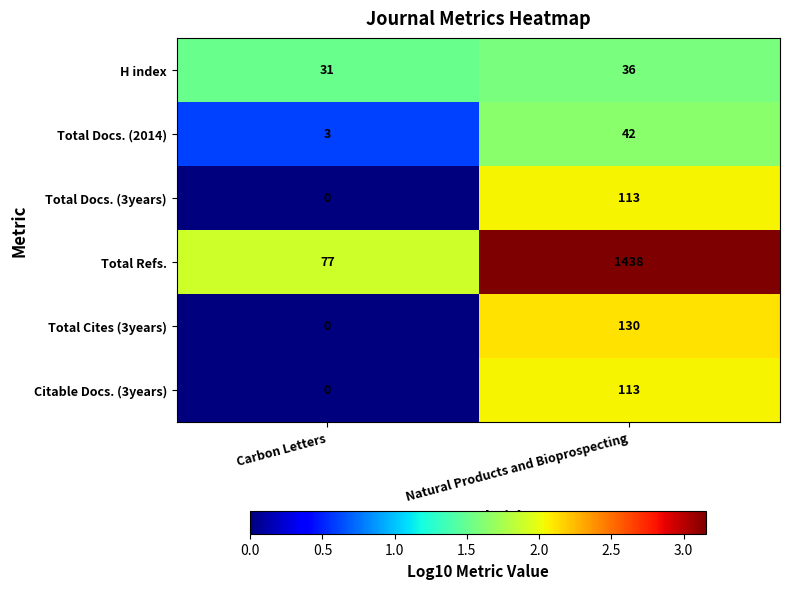

True or false: Total Refs. has a value of 124 at Carbon Letters.

False